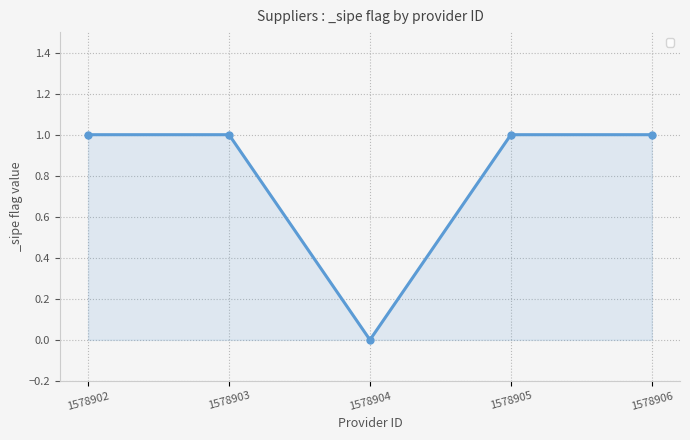

Does the chart have visible grid lines?

Yes